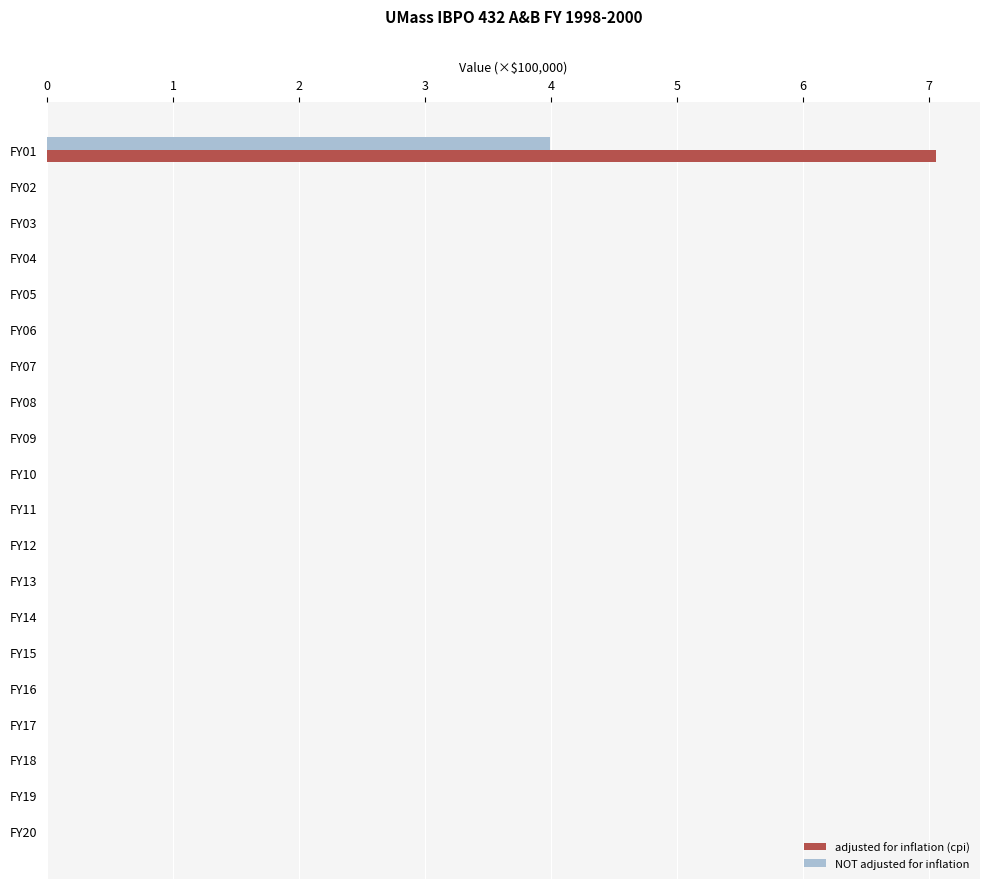

The NOT adjusted for inflation series shows -2.3 at FY02. True or false?

False